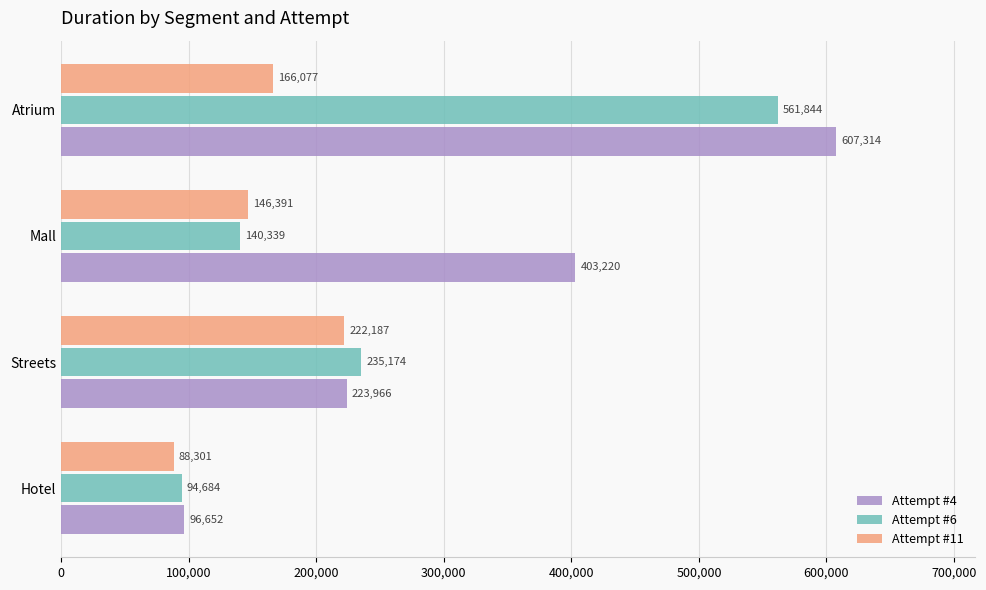

Count the number of data series in this chart.

3